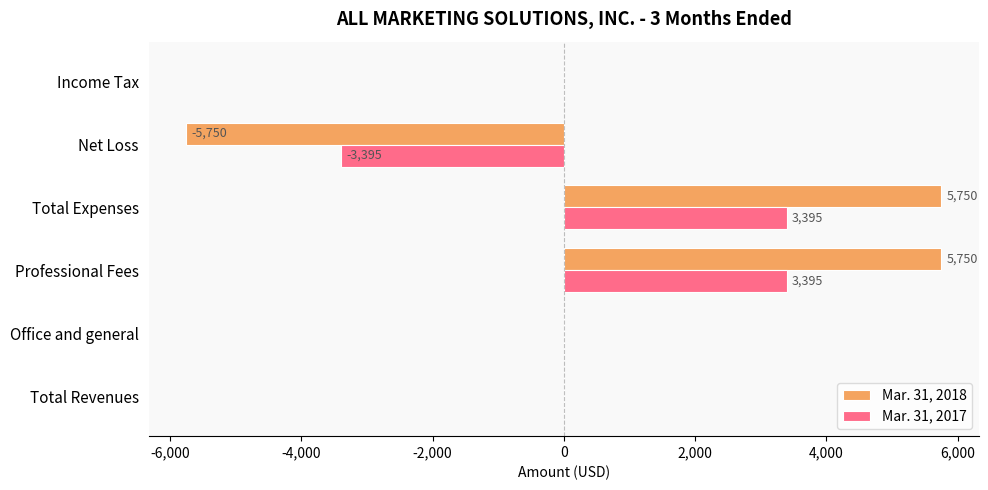

What is the maximum value shown in the chart?

5750